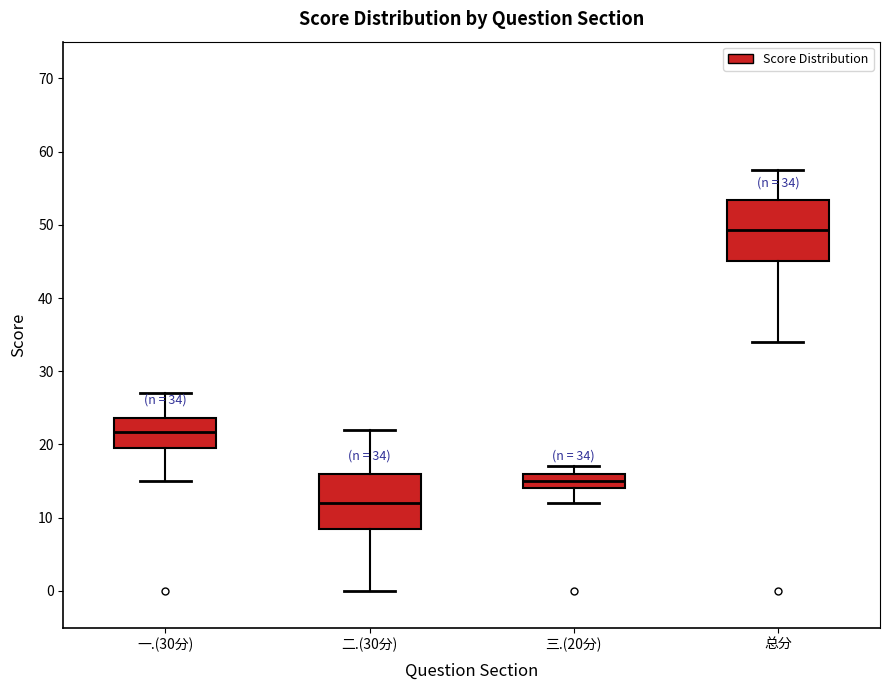

Which box's median line is the lowest?

二.(30分)